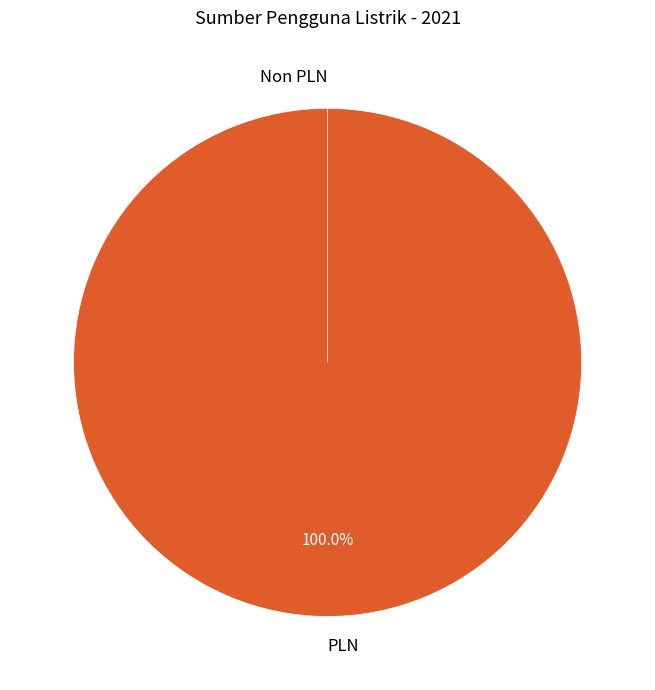

Is there any slice that represents more than half of the pie?

Yes